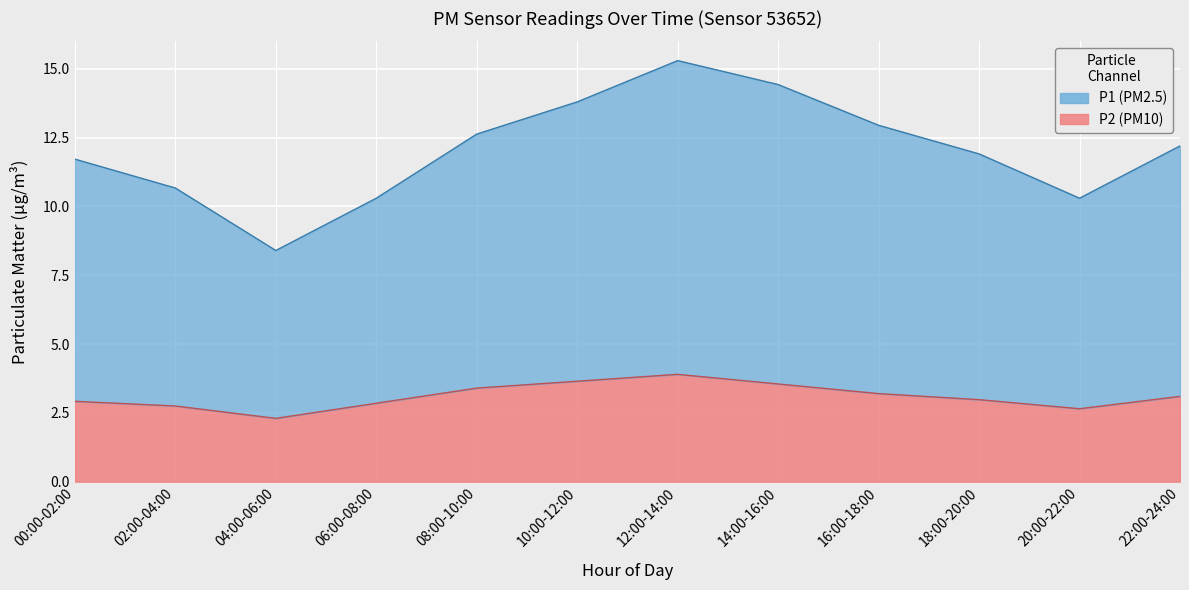

Which series has the largest total across all categories?

P1